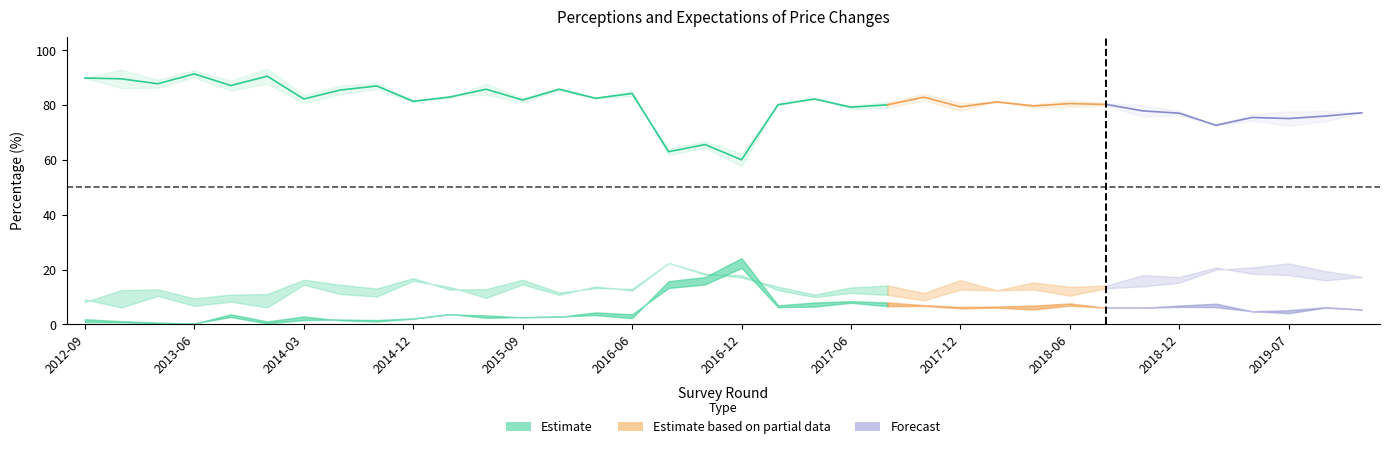

How many categories are shown in the chart?

36